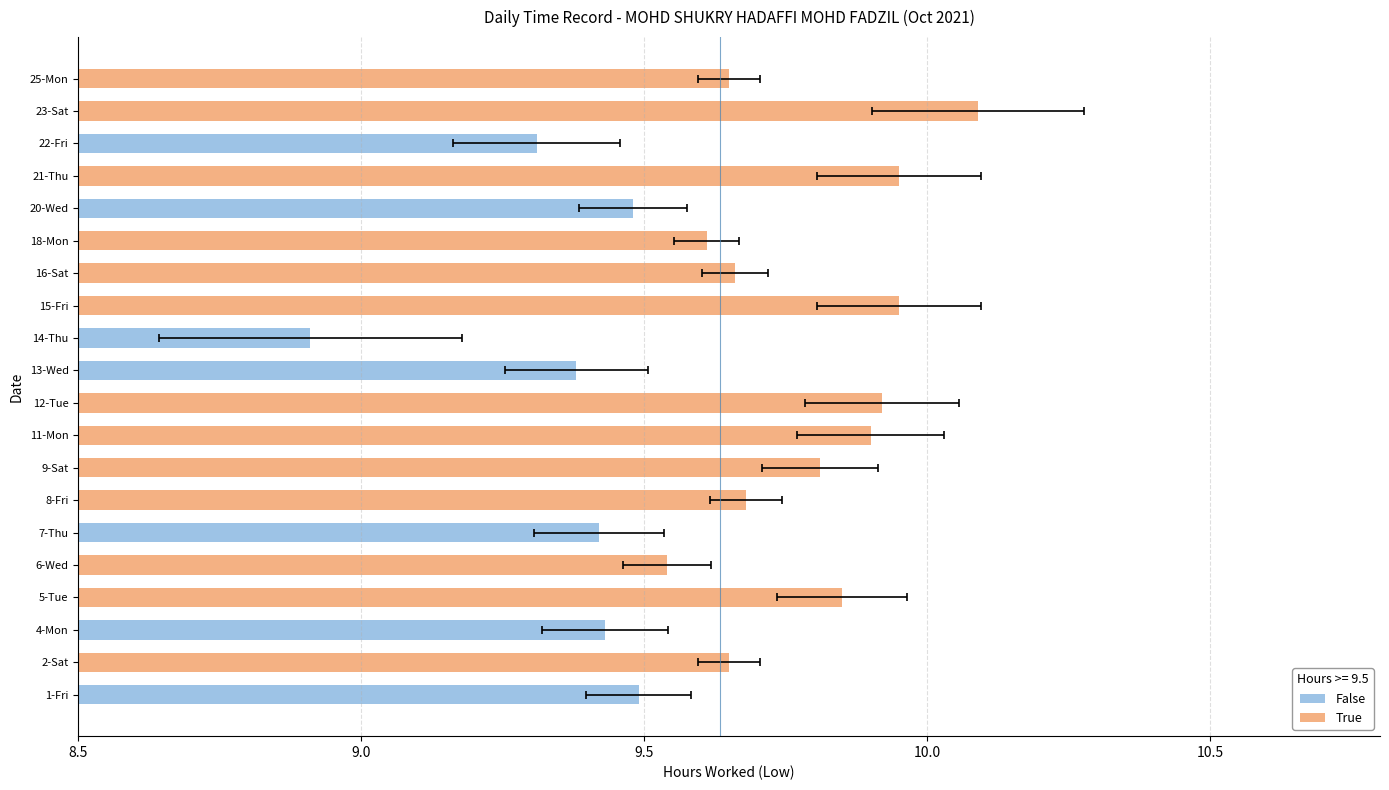

Rank the categories by value from highest to lowest.

23-Sat, 15-Fri, 21-Thu, 12-Tue, 11-Mon, 5-Tue, 9-Sat, 8-Fri, 16-Sat, 2-Sat, 25-Mon, 18-Mon, 6-Wed, 1-Fri, 20-Wed, 4-Mon, 7-Thu, 13-Wed, 22-Fri, 14-Thu